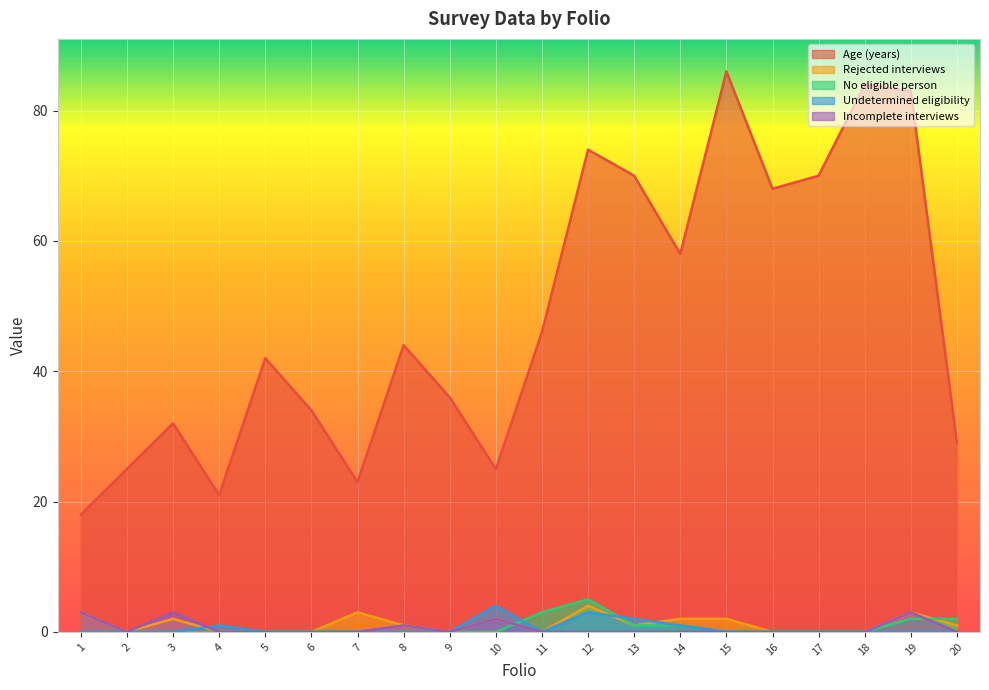

How many values in No eligible person are above zero?

6